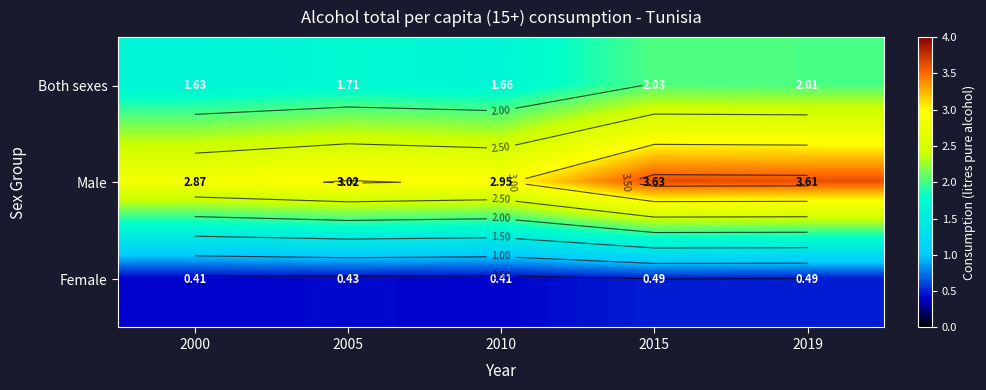

At which category does the chart reach its peak across all series?

2015